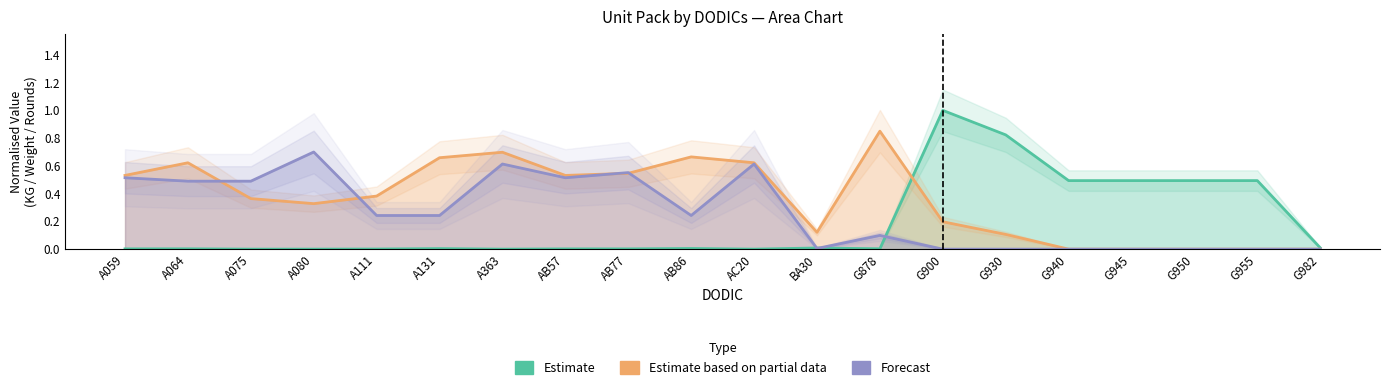

What position from the left is G940?

16